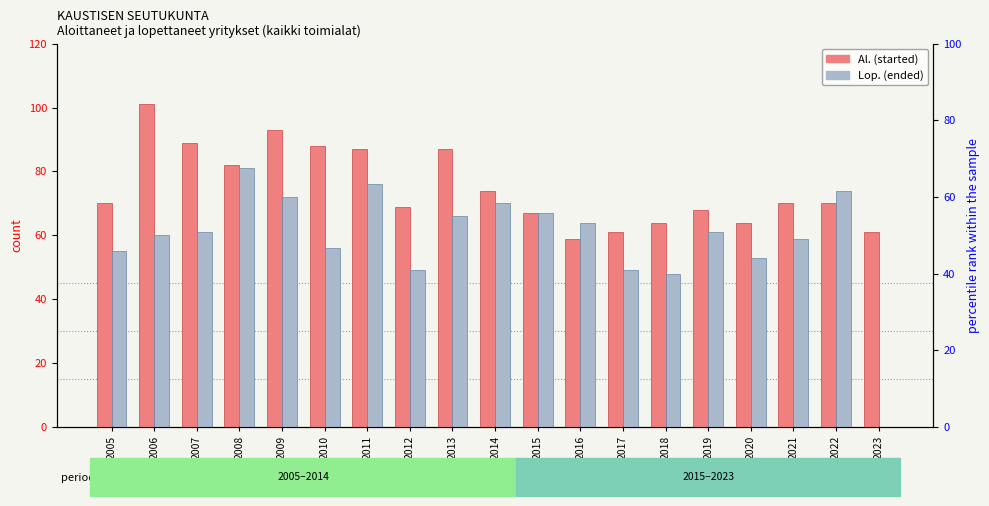

Which label corresponds to the largest value in the chart?

2006